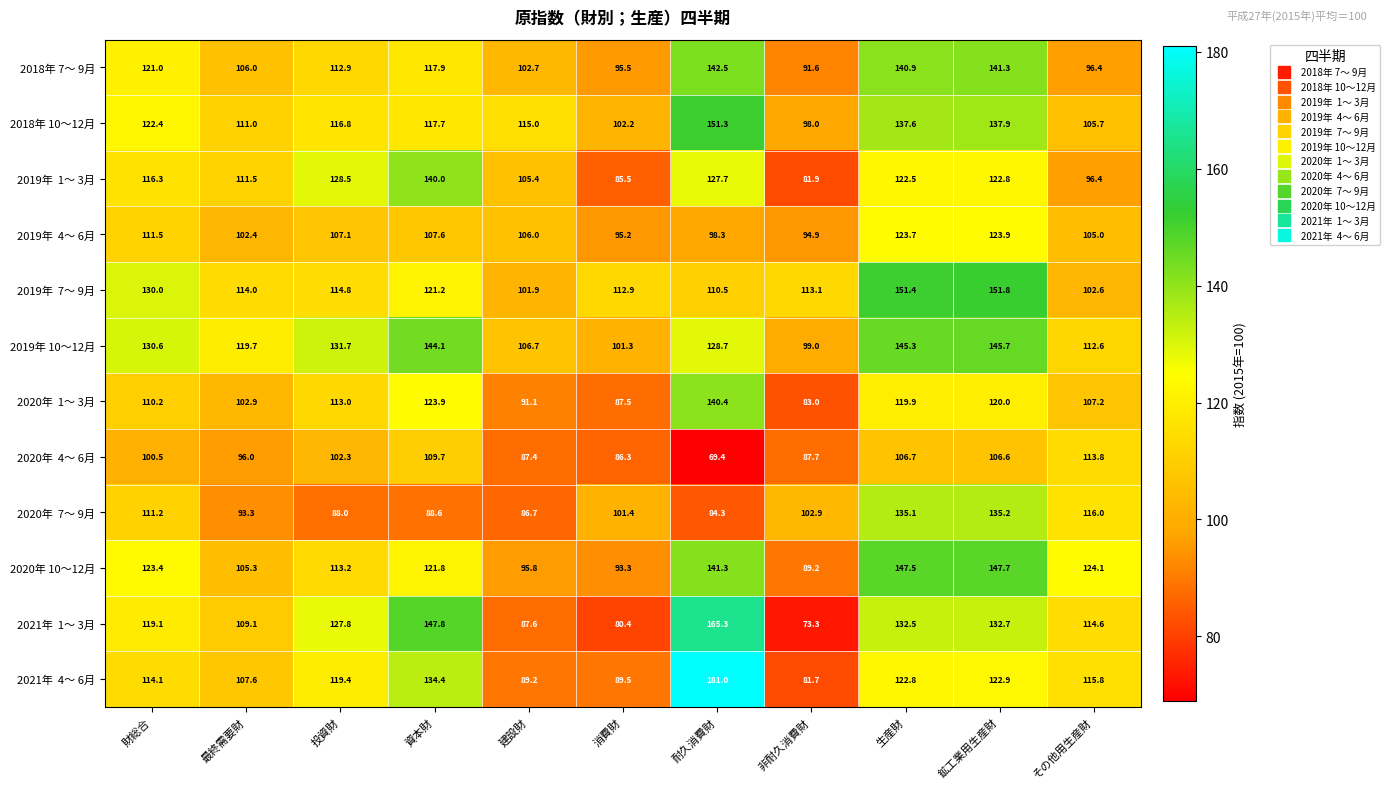

Which series has the largest total across all categories?

2019年 10～12月